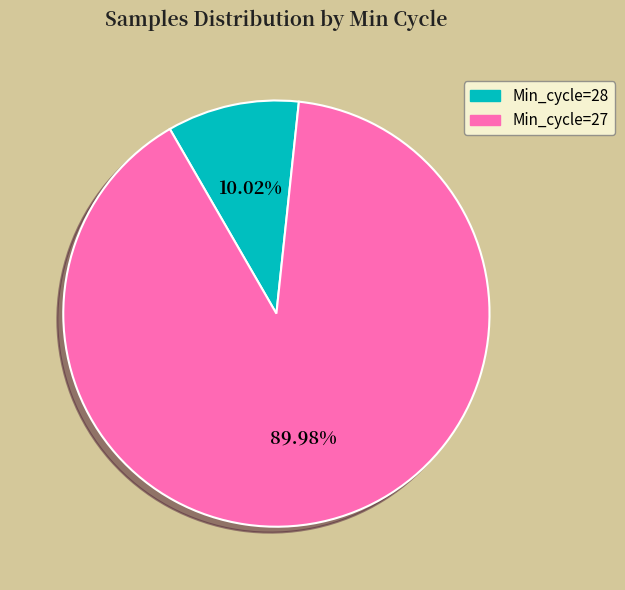

Count the number of slices in the pie.

2